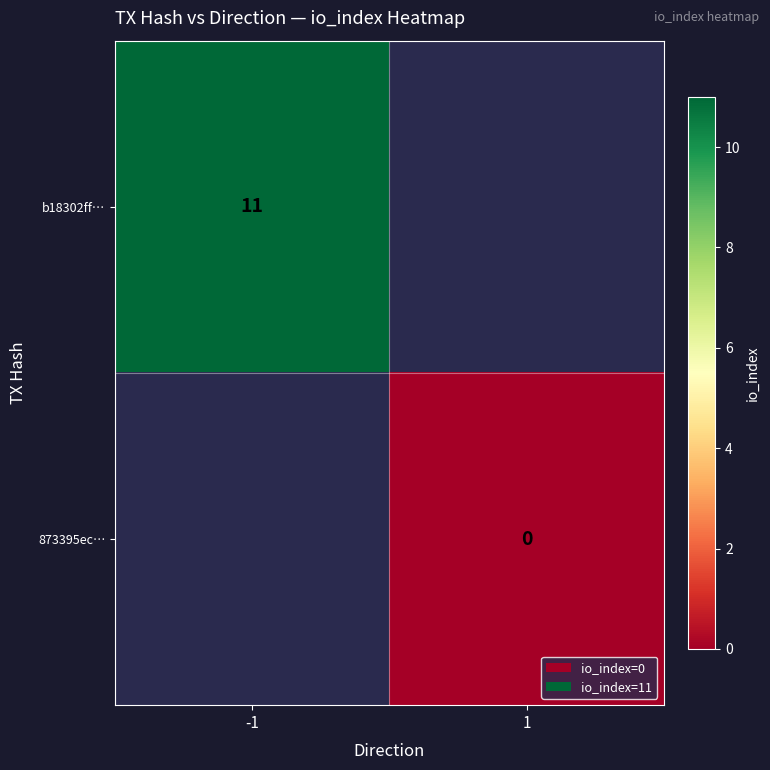

The value of b18302ff… at -1 is 15. True or false?

False